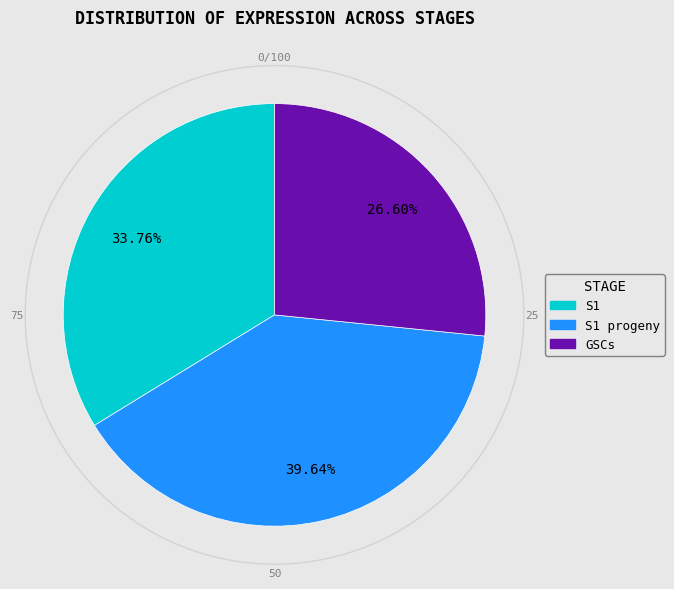

What percentage is the S1 slice, to the nearest percent?

34%